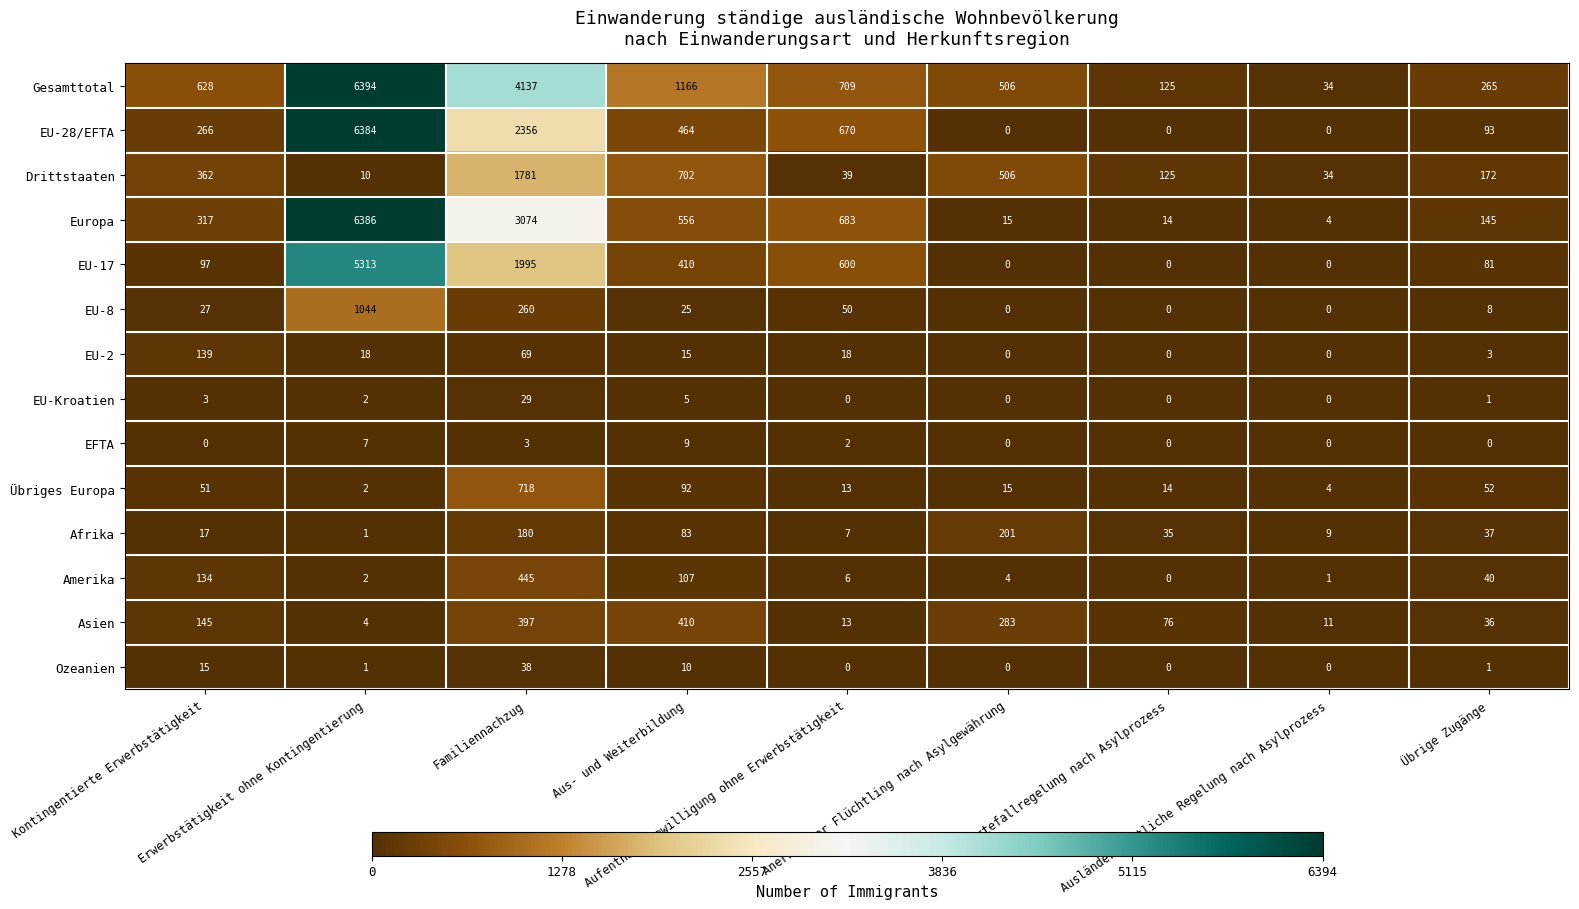

What is the highest value of the Europa series?

6386